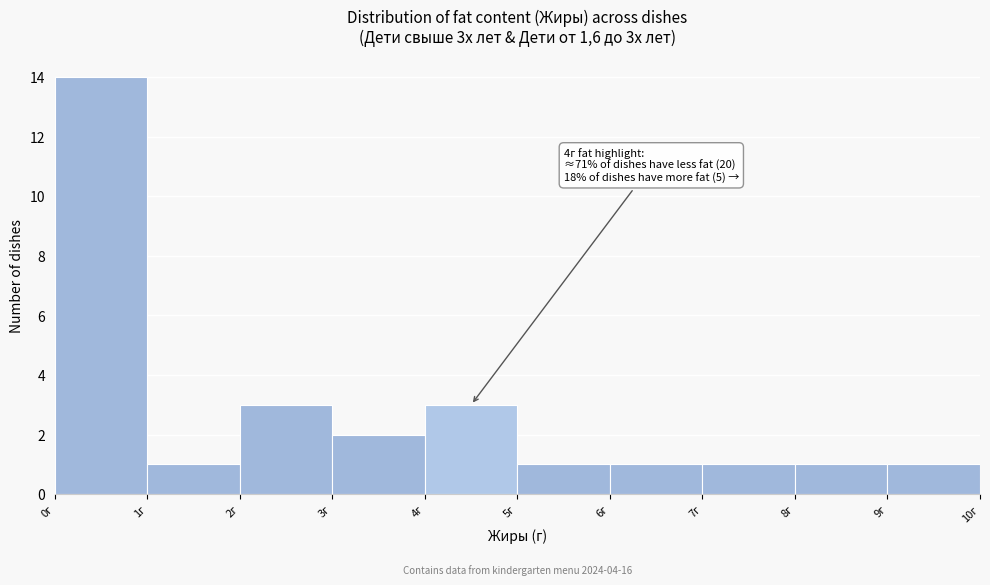

Over which range of the x-axis is the bar tallest?

0 to 1